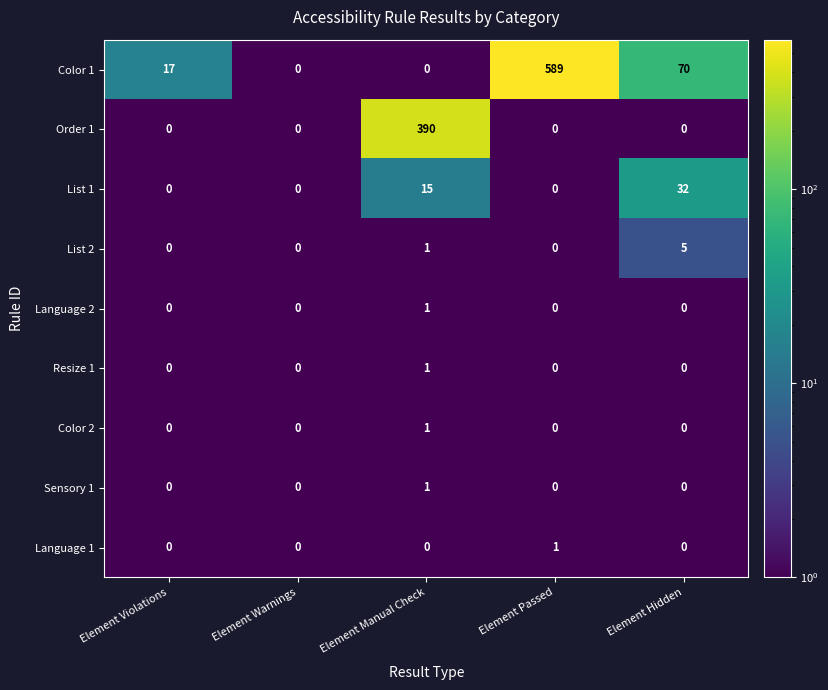

Which series has the largest total across all categories?

Color 1